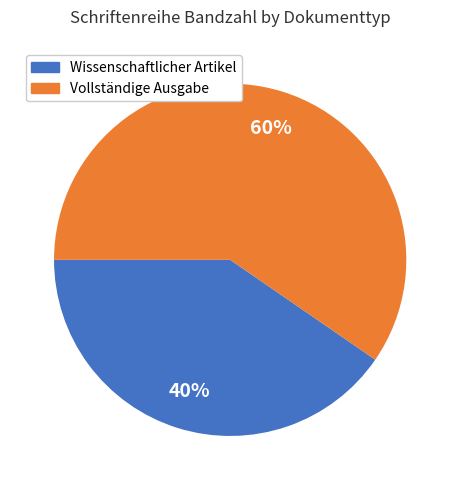

Is there a majority slice in this chart?

Yes